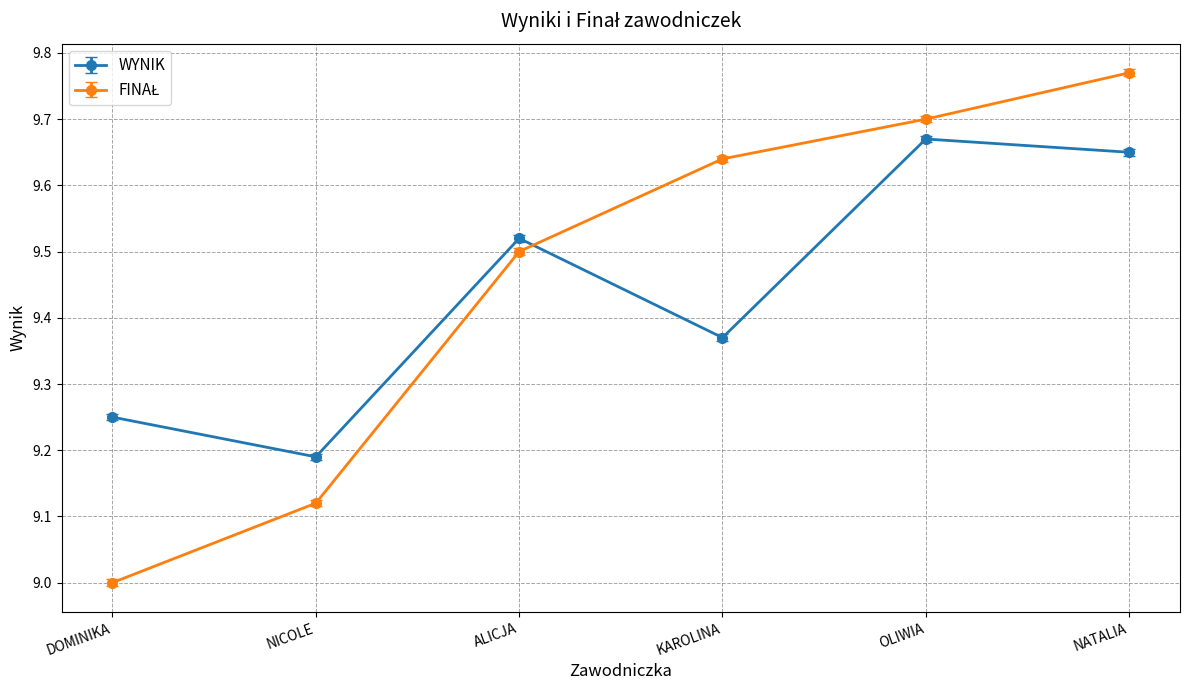

What is the difference between the maximum and second lowest values in the WYNIK series?

0.4